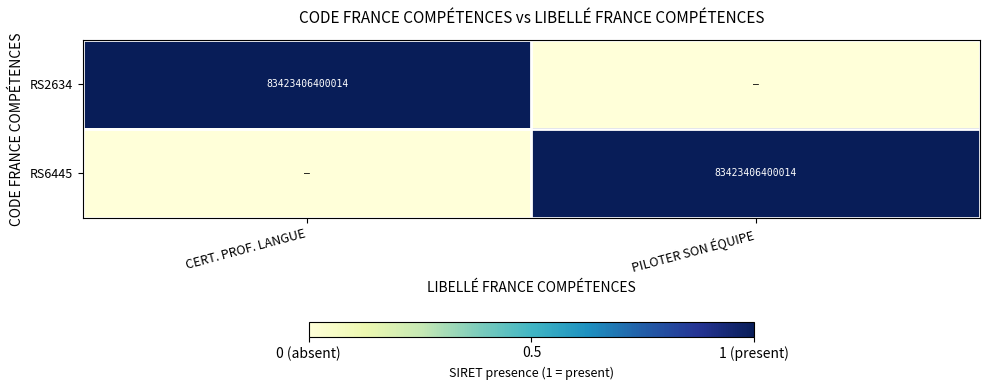

Is it true that RS2634 equals 83423406400014 at CERT. PROF. LANGUE?

True